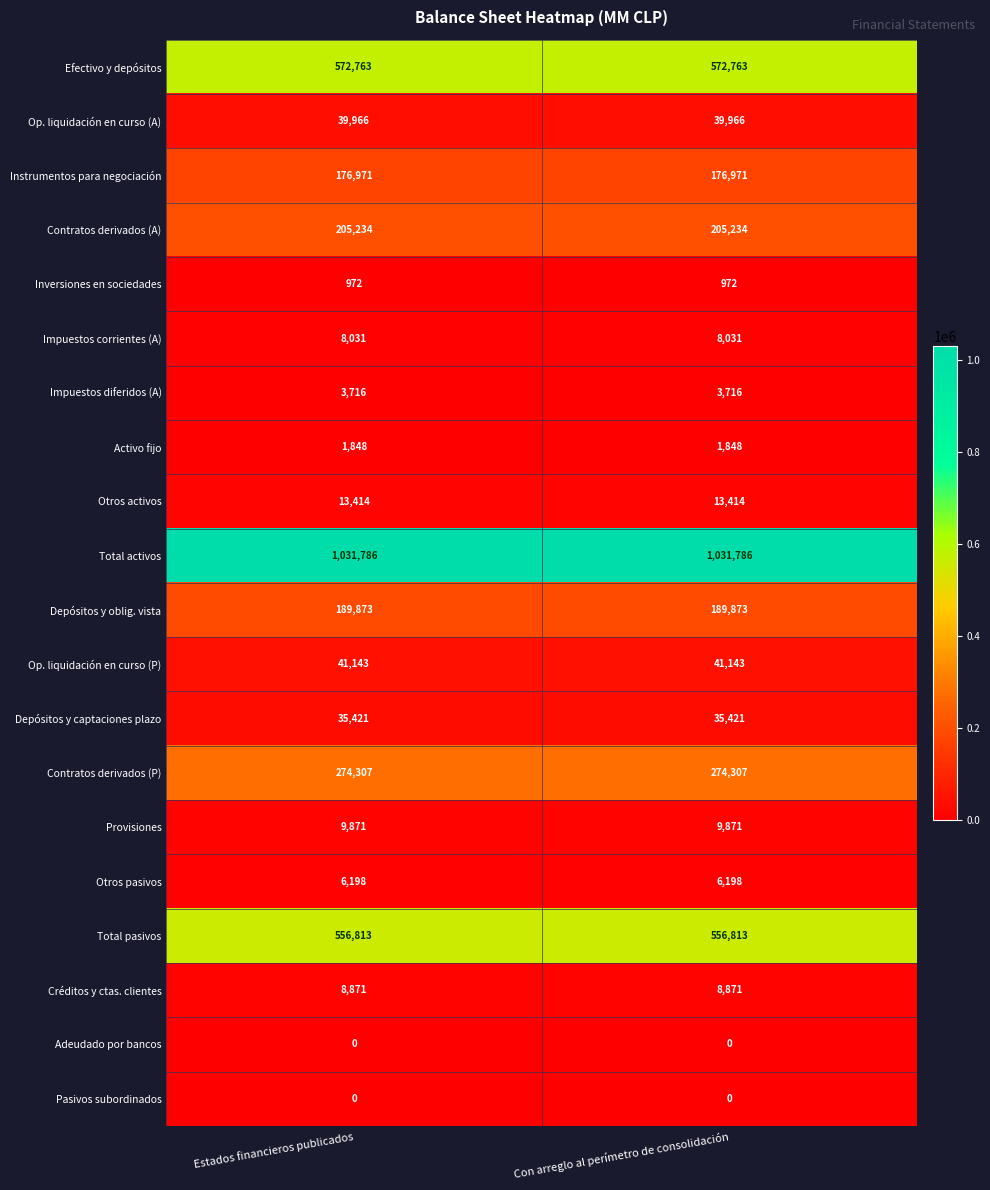

Is it true that Inversiones en sociedades equals 1444 at Con arreglo al perímetro de consolidación?

False